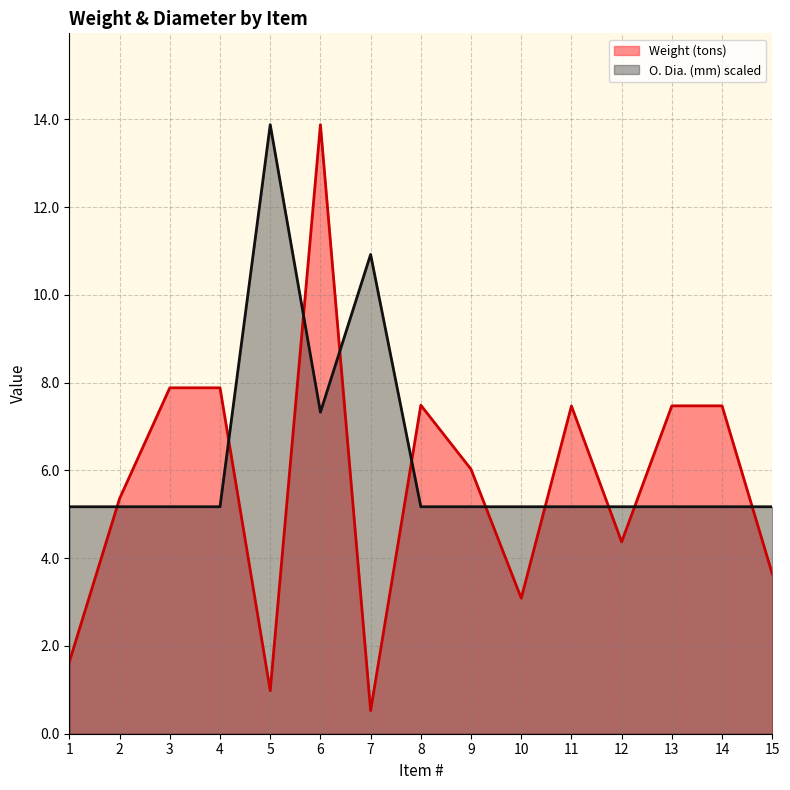

True or false: O. Dia. (mm) has a value of 5.2 at 1.

True